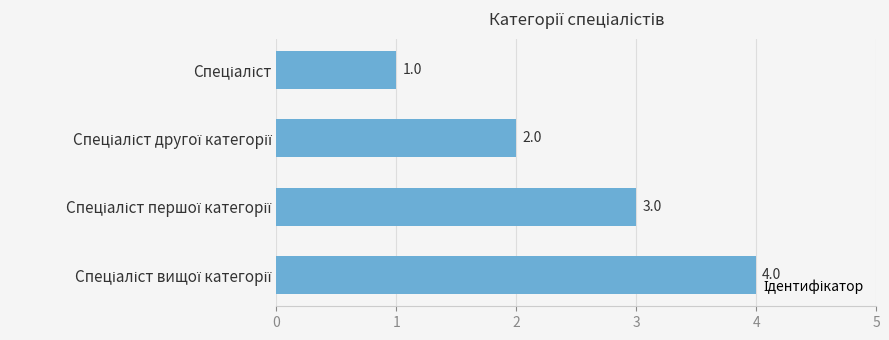

How many values are between 2 and 4?

3